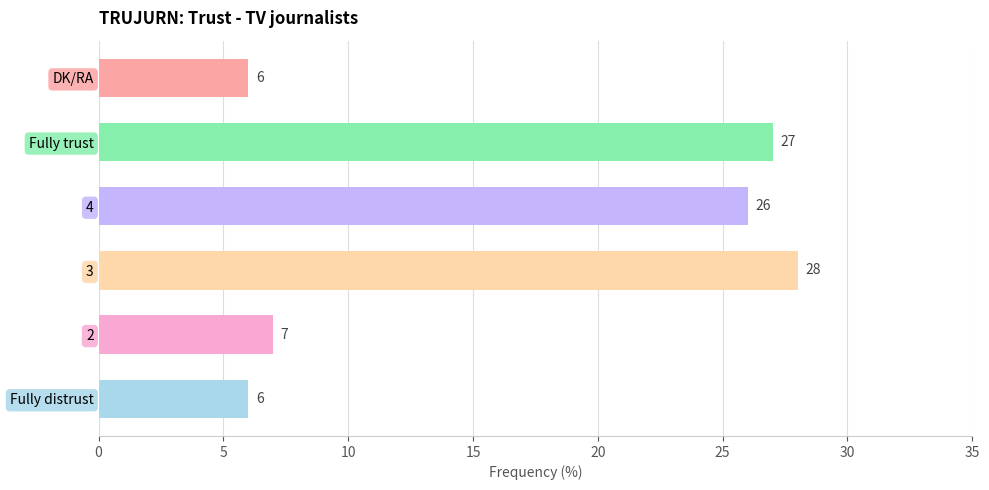

How many series are shown in this chart?

1